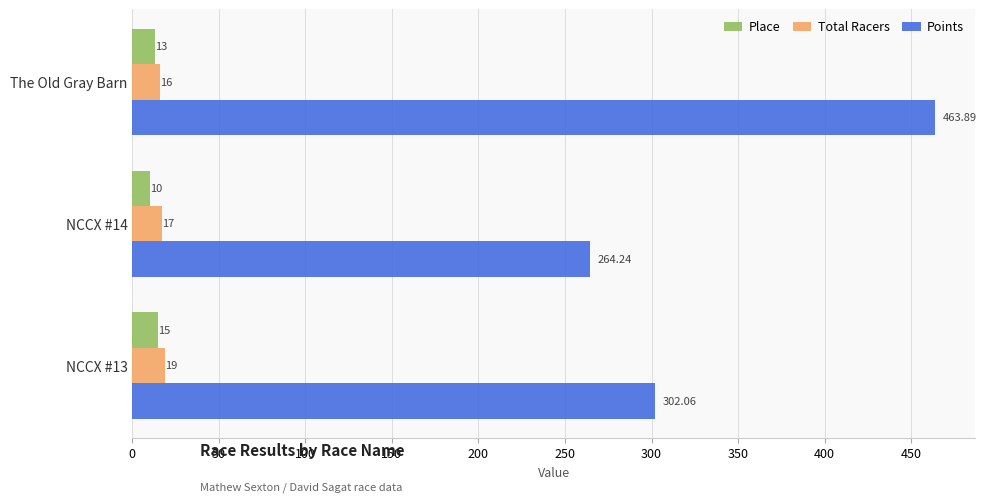

What is the average value of the Total Racers series?

17.3